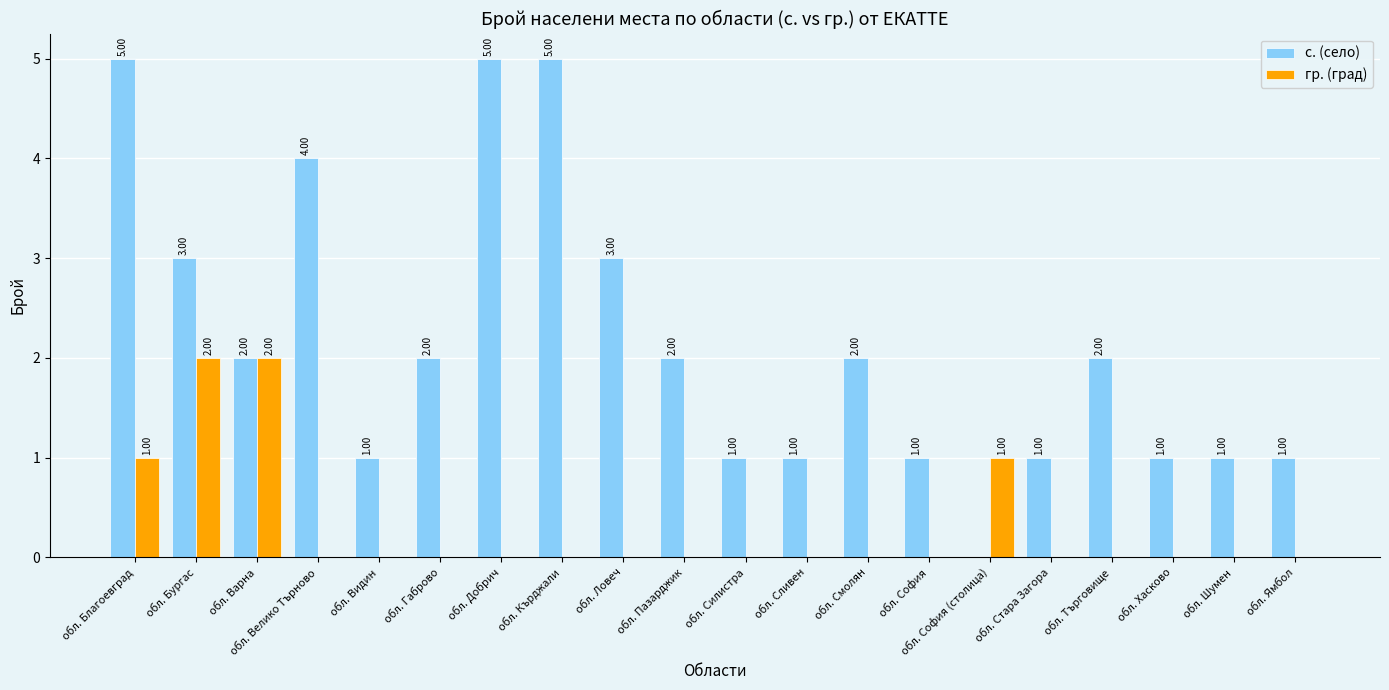

Reading left to right, transcribe all the data shown in this chart.

с. (село): 5	3	2	4	1	2	5	5	3	2	1	1	2	1	0	1	2	1	1	1
гр. (град): 1	2	2	0	0	0	0	0	0	0	0	0	0	0	1	0	0	0	0	0